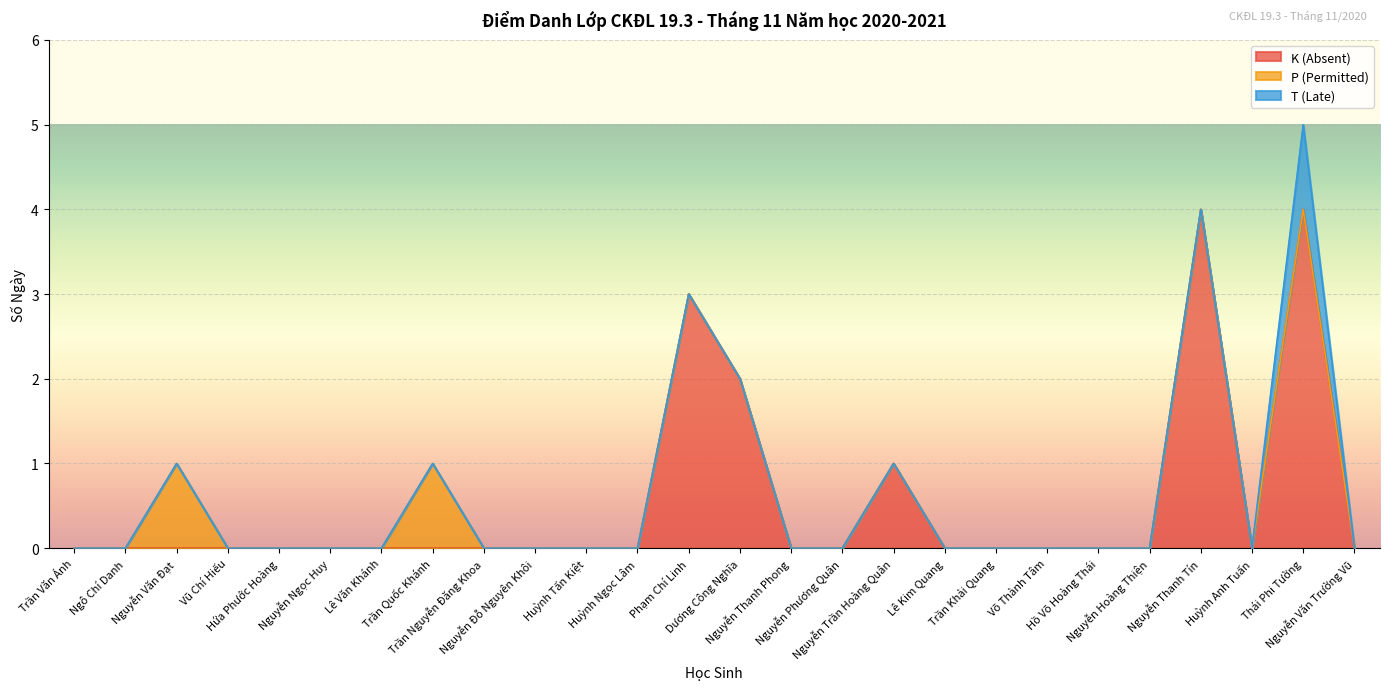

At which category is the sum across all series the highest?

Thái Phi Tường